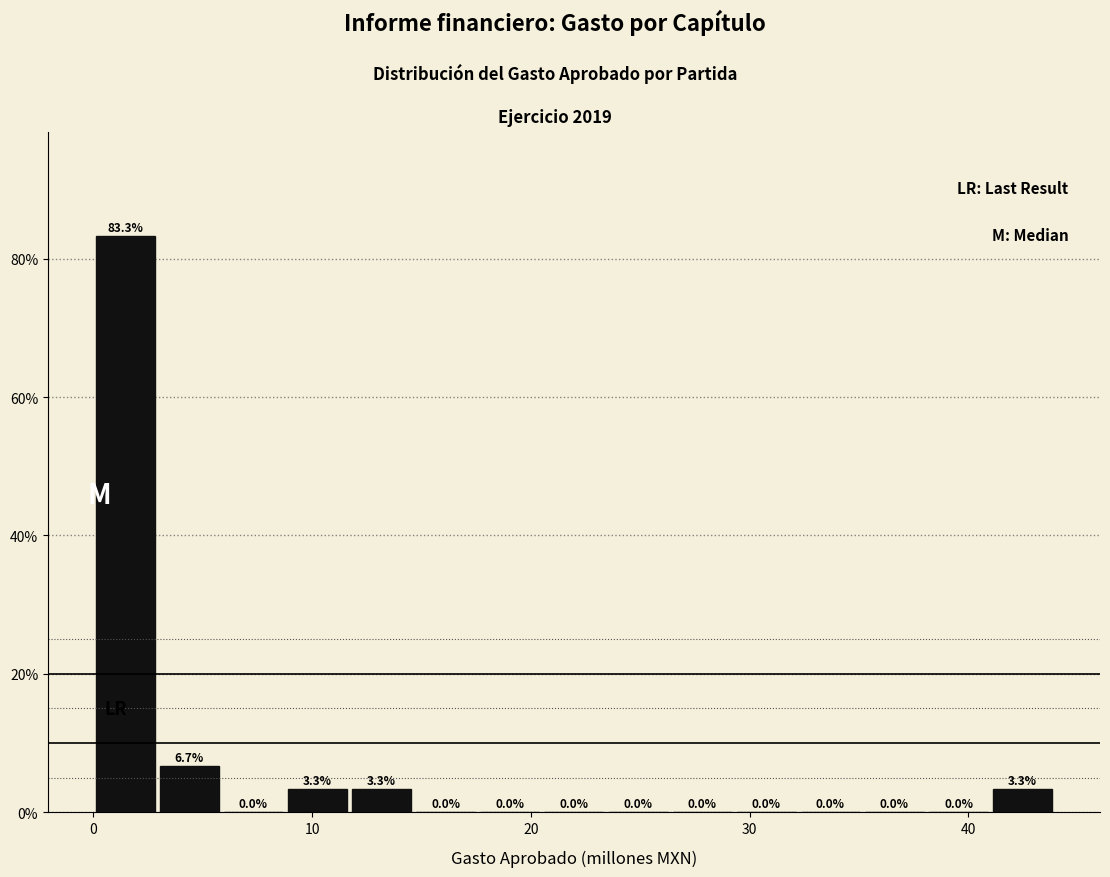

Around what value on the x-axis is the tallest bar? Give the approximate position of its centre, as read against the axis.

1